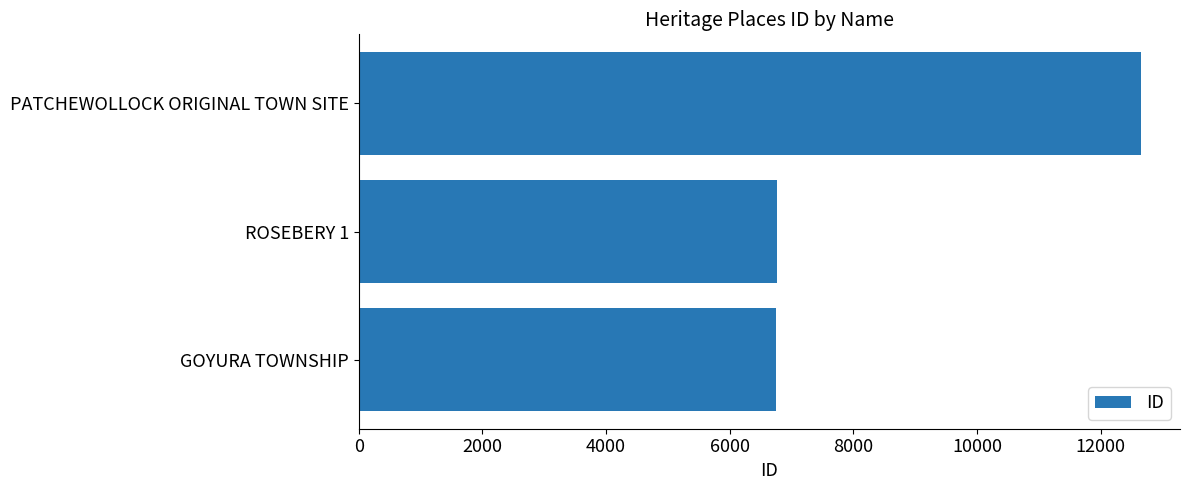

What is the change in value from ROSEBERY 1 to PATCHEWOLLOCK ORIGINAL TOWN SITE?

+5894